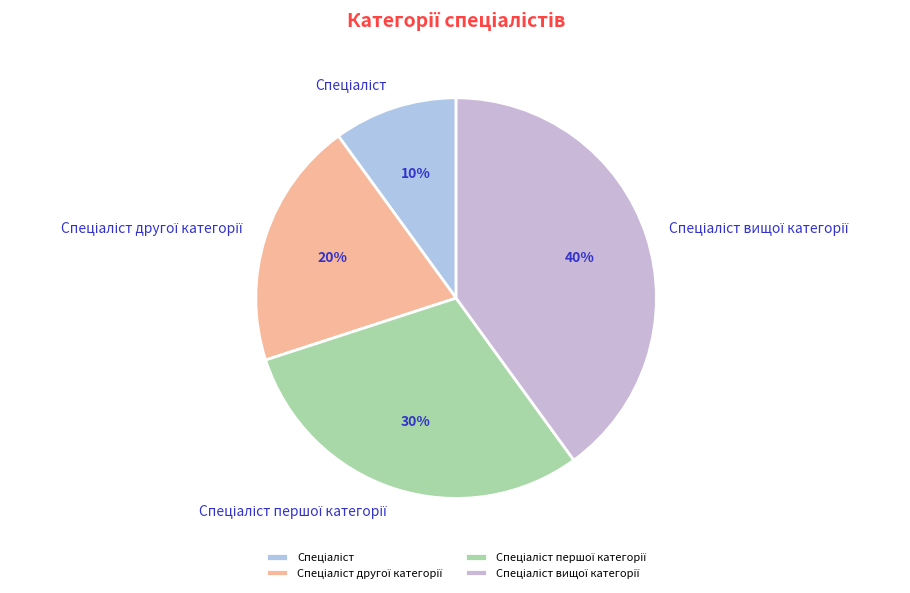

To the nearest percent, what is the difference between the largest and smallest slice percentages?

30%